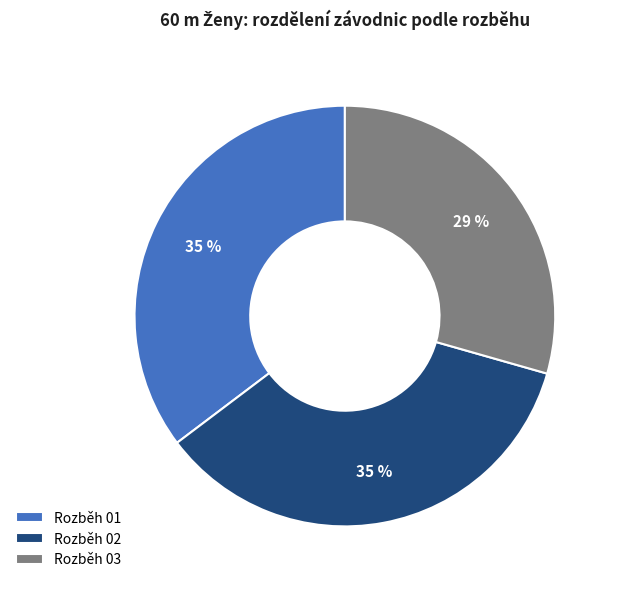

Does Rozběh 01 account for over 50% of the chart?

No